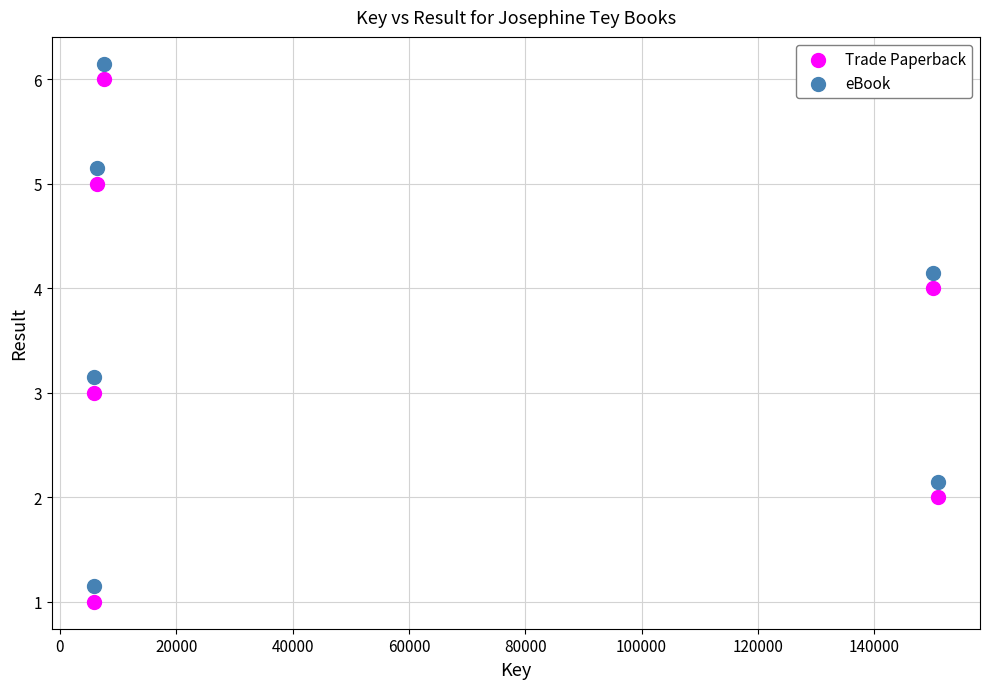

What is the X range (max minus min) for the scatter plot?

145065.0